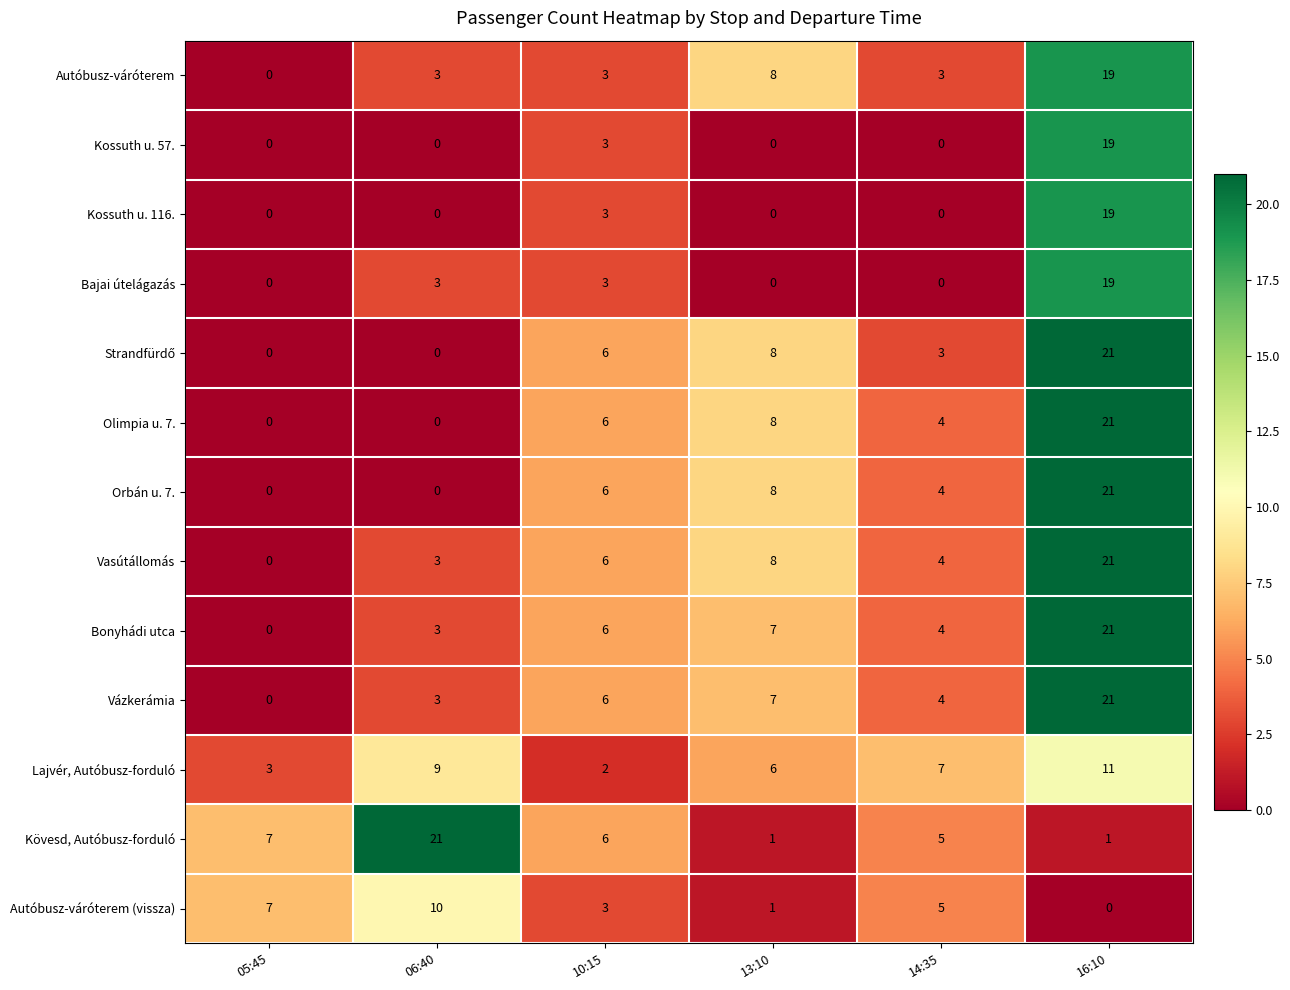

At which category is the sum across all series the highest?

16:10